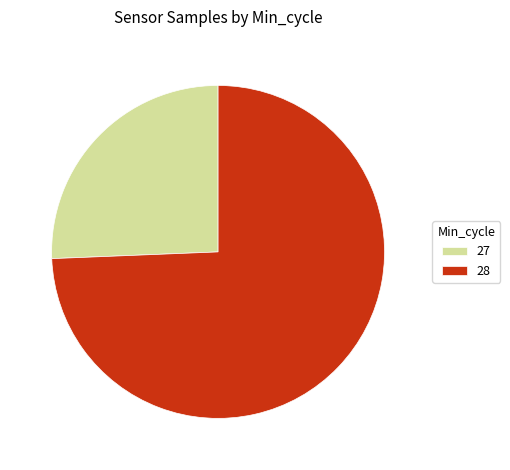

True or false: 28 accounts for 74% of the total.

True